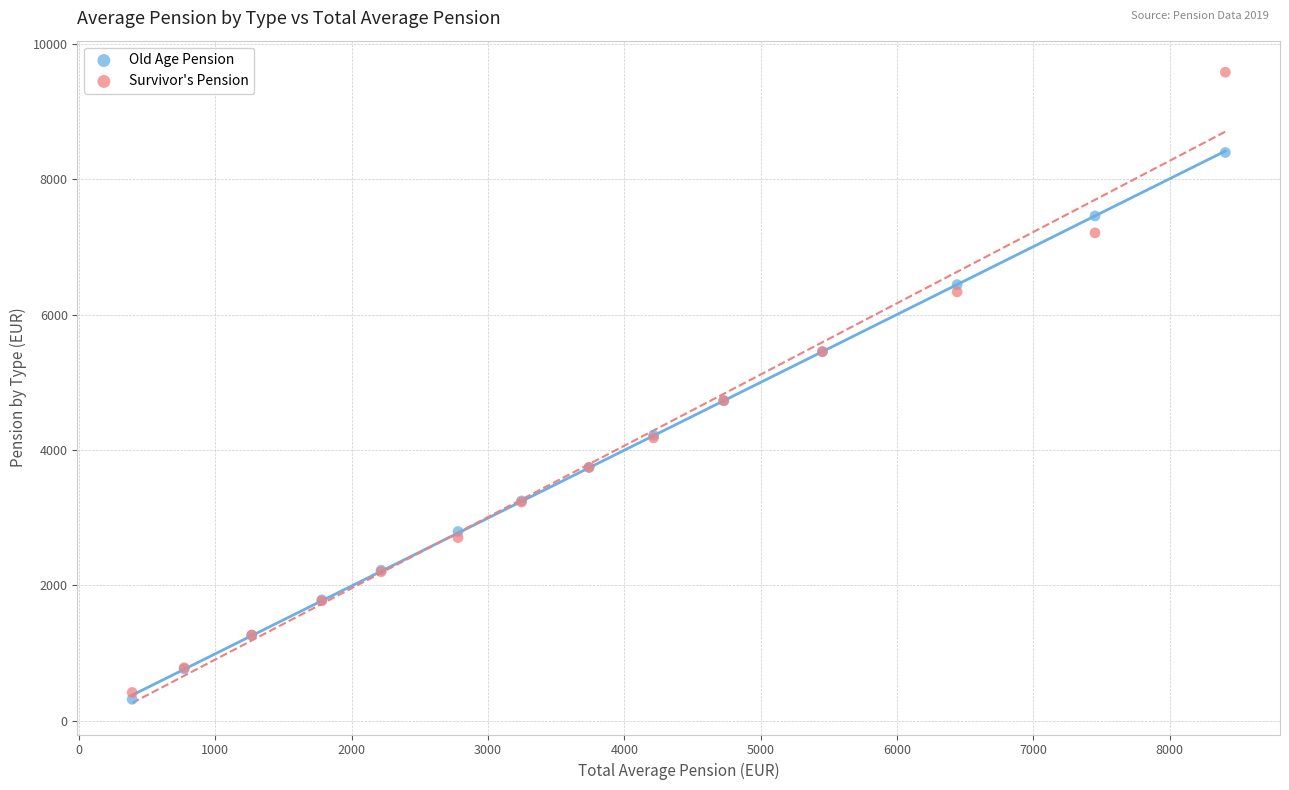

Which series reaches the maximum Y coordinate?

Survivor's Pension